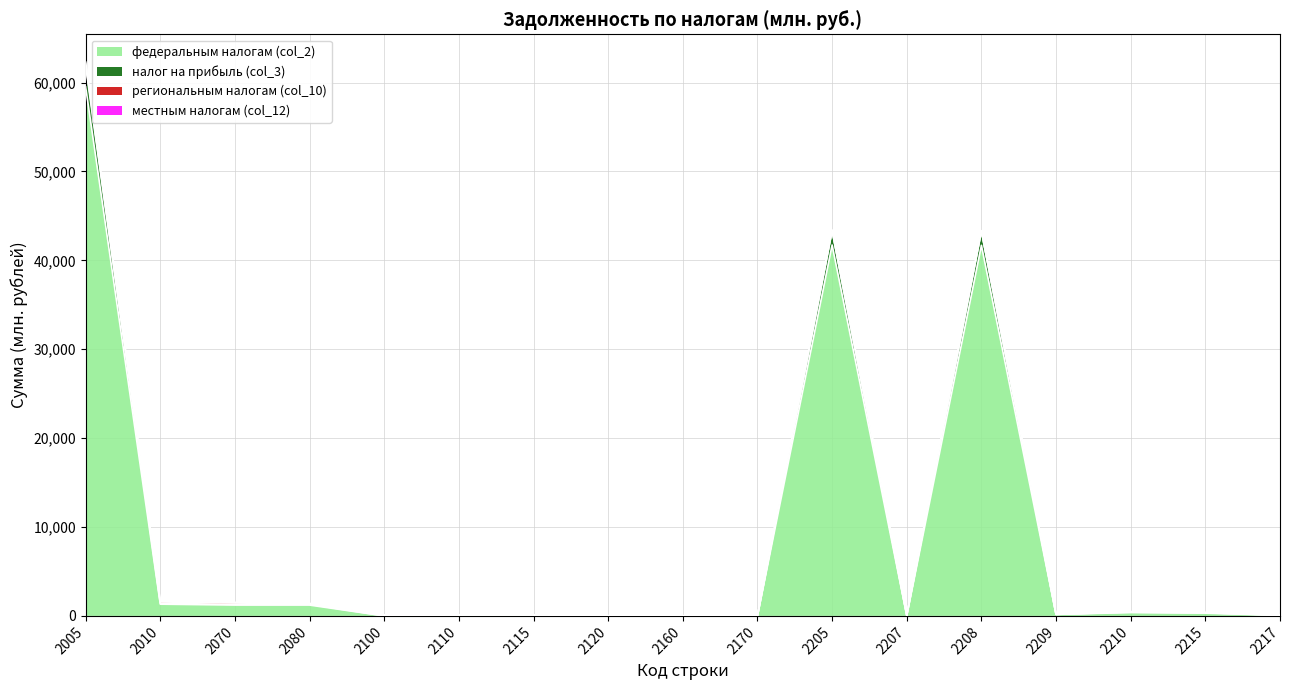

Which label corresponds to the smallest value in the chart?

2160